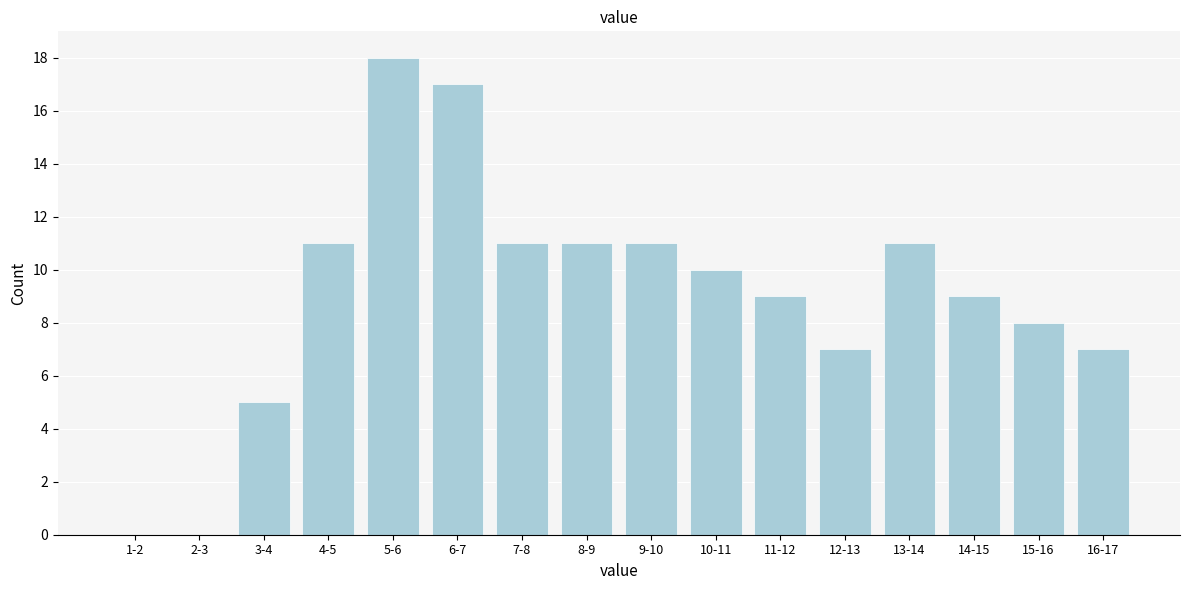

Reading right to left, what are all the values shown in this chart?

16-17=7	15-16=8	14-15=9	13-14=11	12-13=7	11-12=9	10-11=10	9-10=11	8-9=11	7-8=11	6-7=17	5-6=18	4-5=11	3-4=5	2-3=0	1-2=0